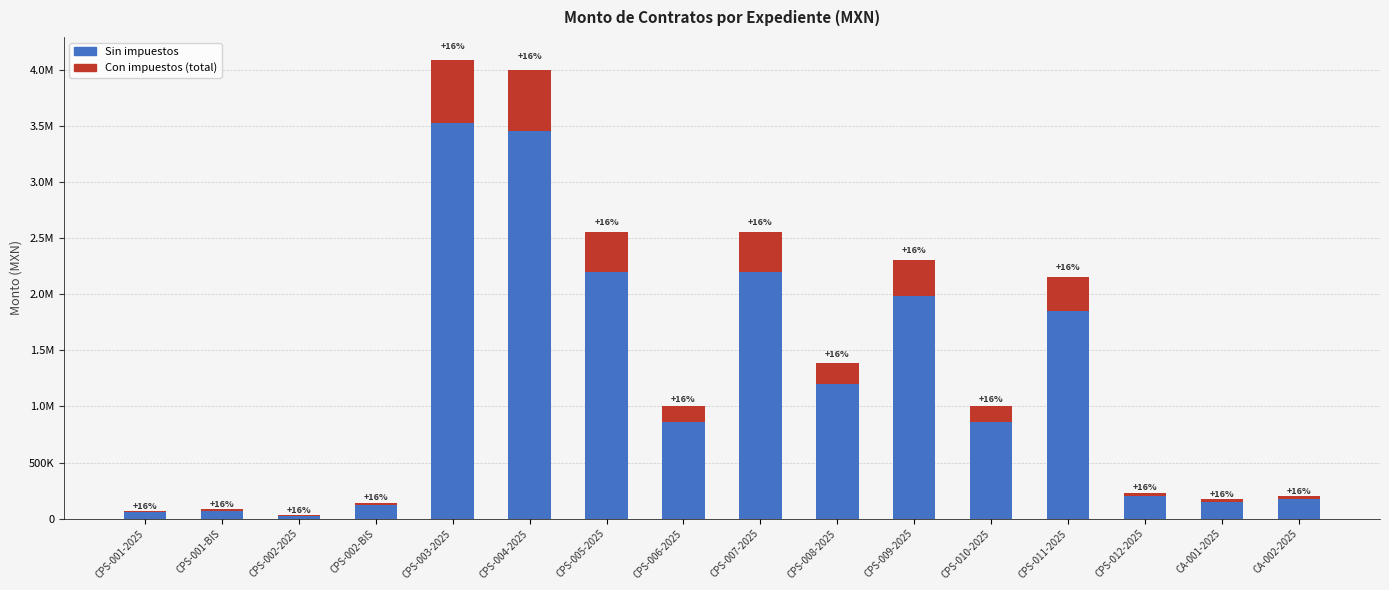

What are all the series names shown in the legend?

Sin impuestos, Con impuestos (total)